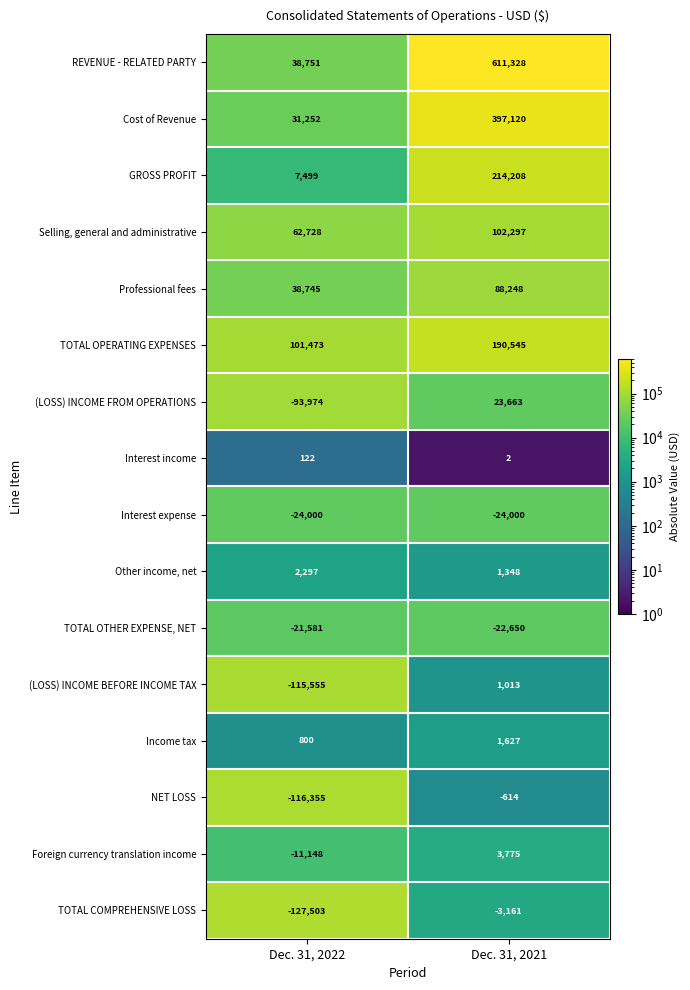

Rank the series at Dec. 31, 2021 from highest to lowest value.

REVENUE - RELATED PARTY, Cost of Revenue, GROSS PROFIT, TOTAL OPERATING EXPENSES, Selling, general and administrative, Professional fees, (LOSS) INCOME FROM OPERATIONS, Foreign currency translation income, Income tax, Other income, net, (LOSS) INCOME BEFORE INCOME TAX, Interest income, NET LOSS, TOTAL COMPREHENSIVE LOSS, TOTAL OTHER EXPENSE, NET, Interest expense